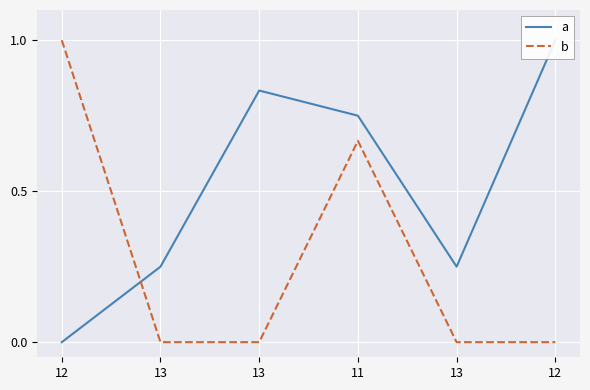

Is it true that b equals 0.5 at 12?

False